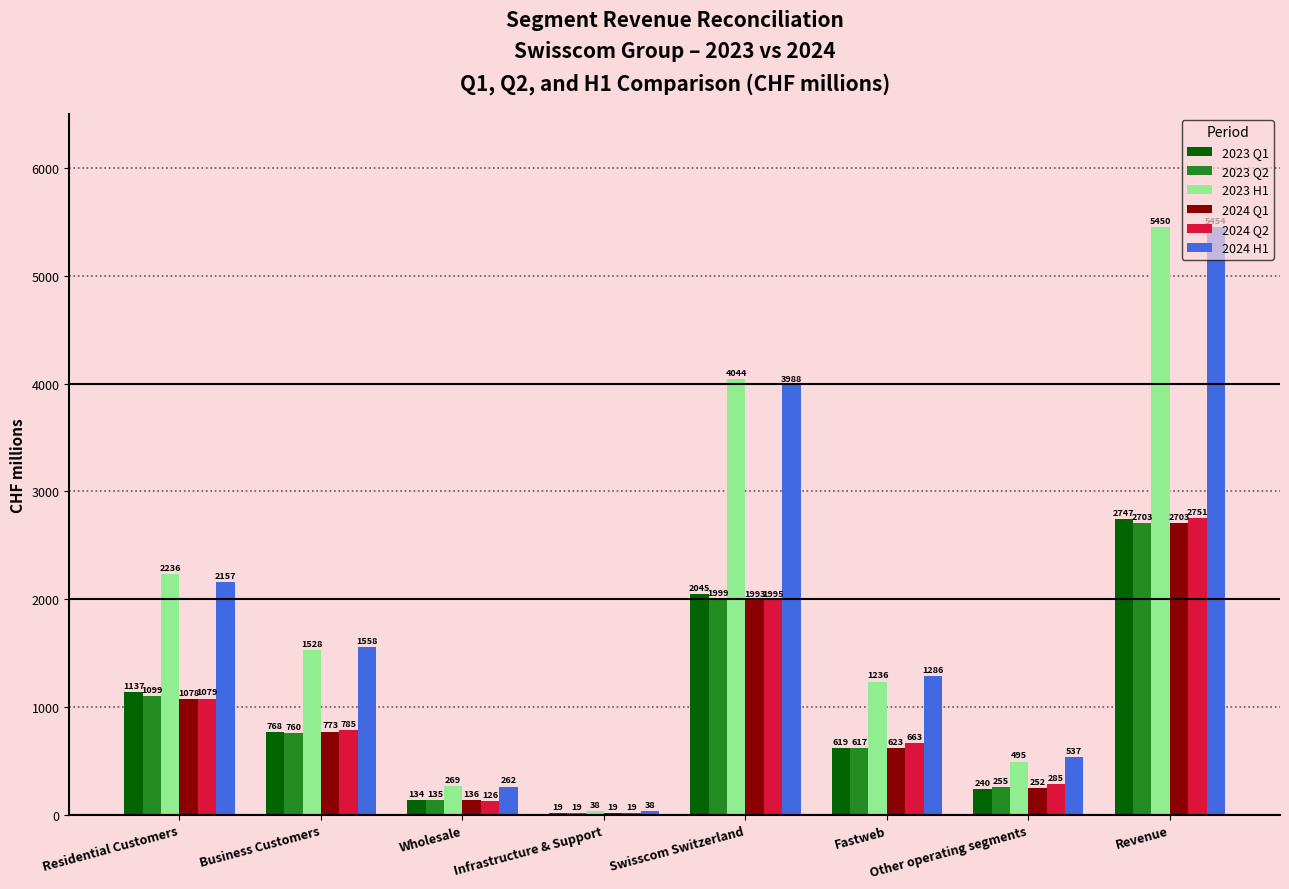

Between Infrastructure & Support and Revenue, which series saw the biggest shift?

2024 H1